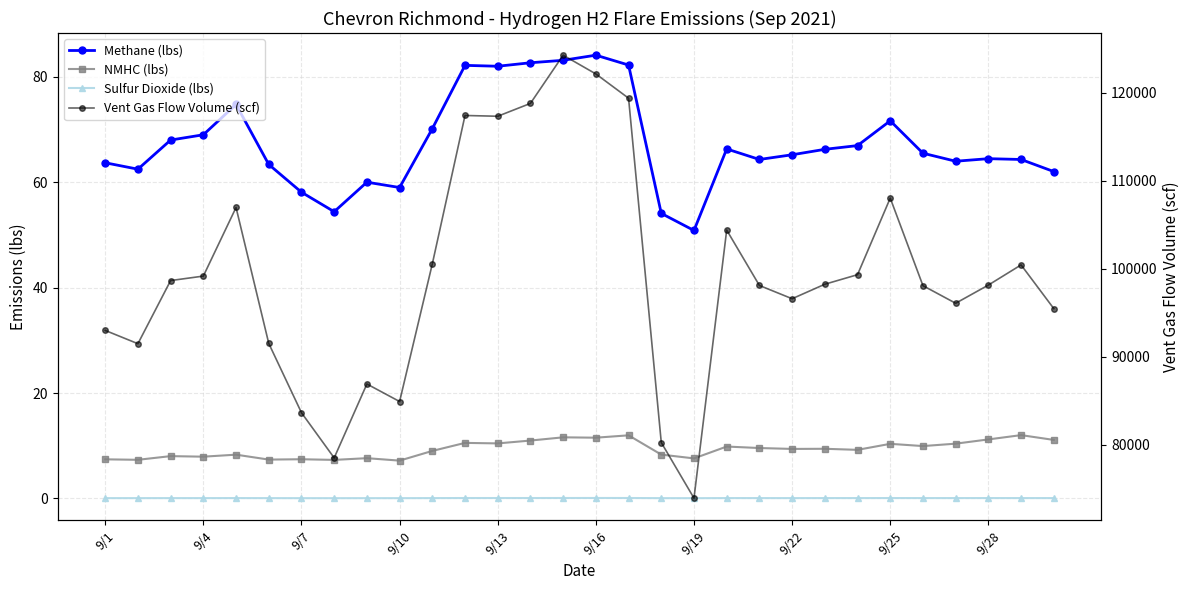

What are all the series names shown in the legend?

Methane (lbs), NMHC (lbs), Sulfur Dioxide (lbs), Vent Gas Flow Volume (scf)